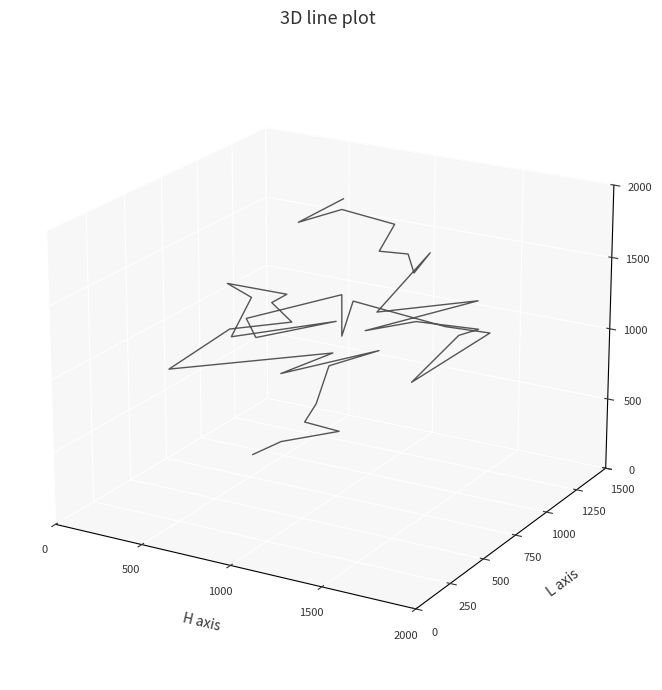

How many distinct data groups are displayed?

1